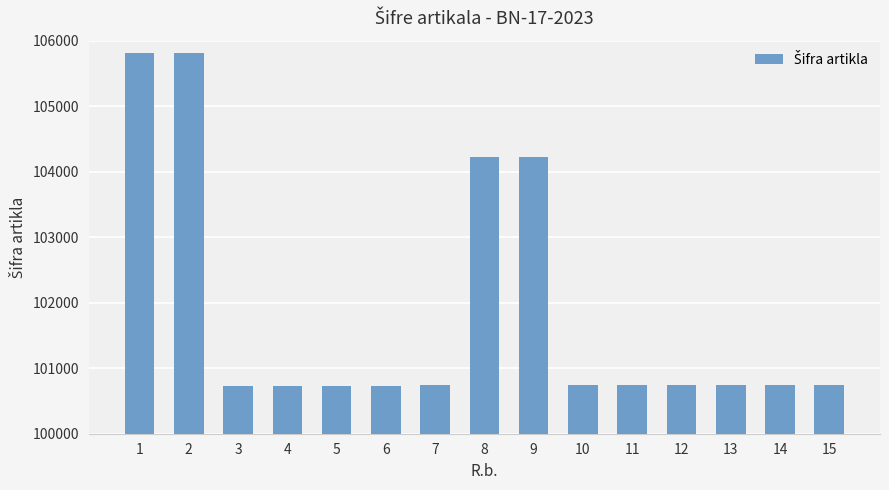

How many values are below 100744?

7